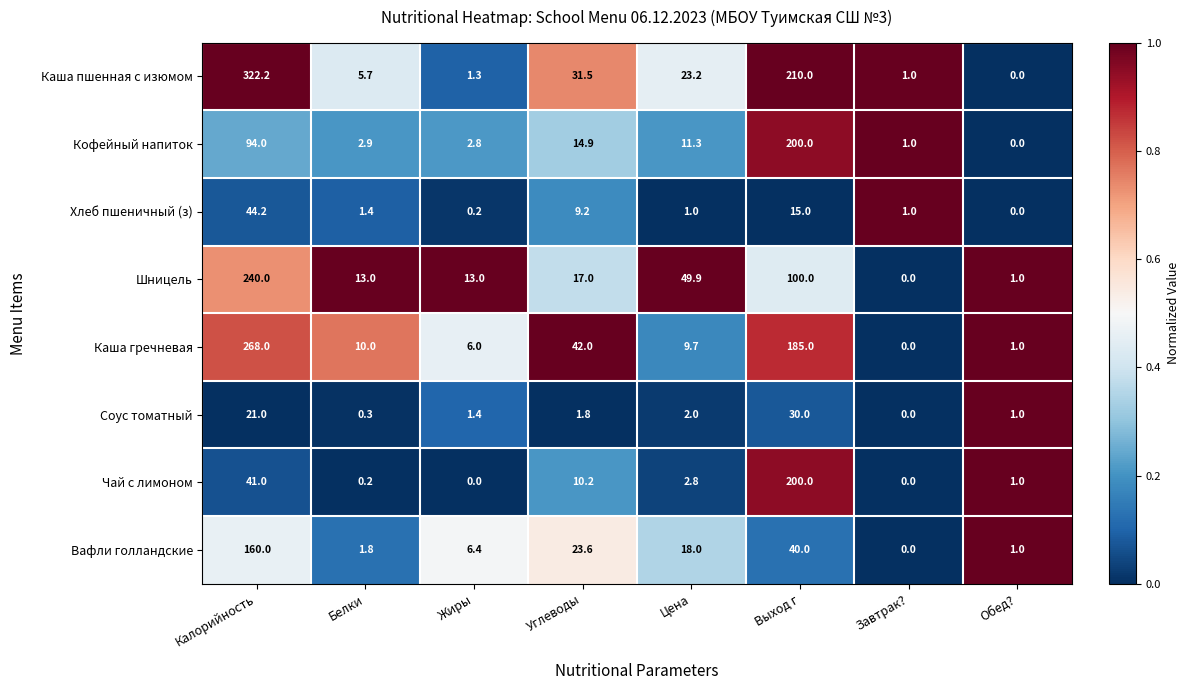

What is the spread (max minus min) of values at Обед??

1.0